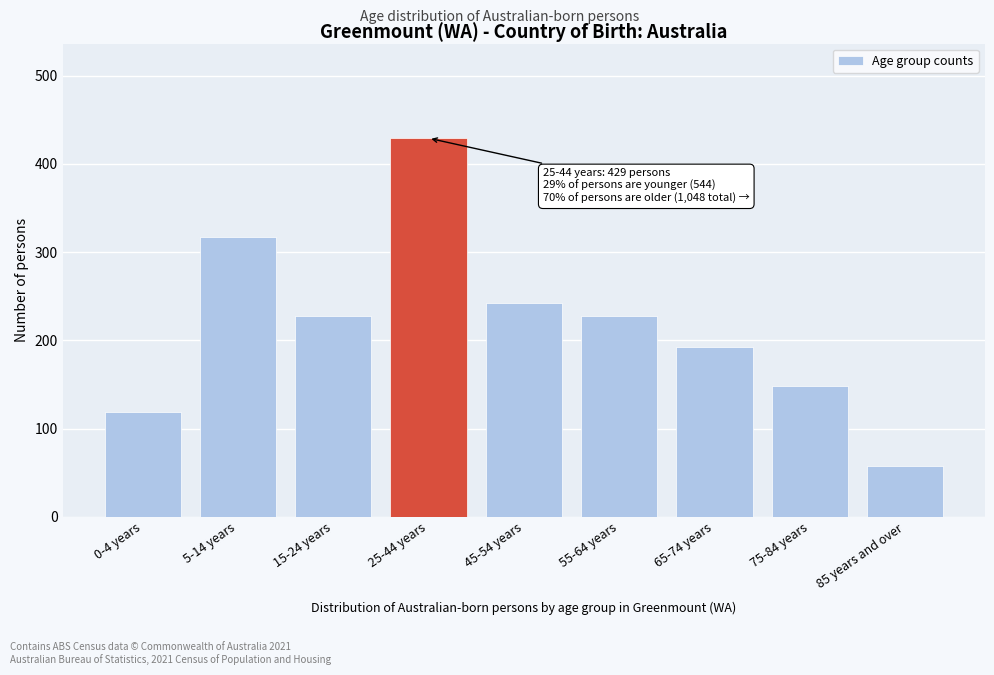

Reading right to left, list all the values displayed in this chart.

58	148	193	228	242	429	228	317	119